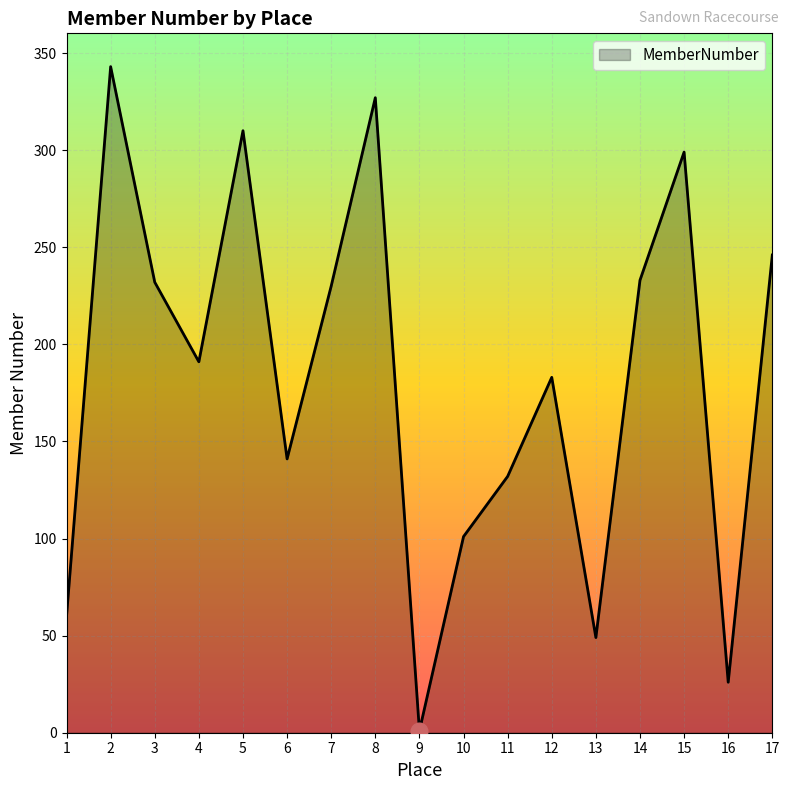

How many values are below 191?

8